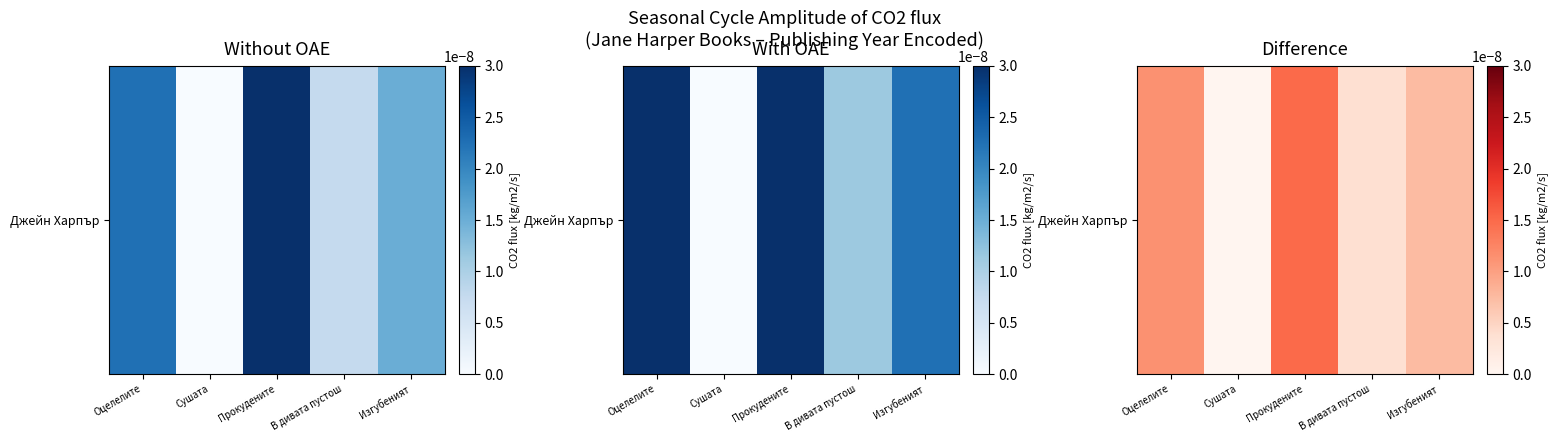

Rank the categories by value from lowest to highest.

Сушата, В дивата пустош, Изгубеният, Оцелелите, Прокудените